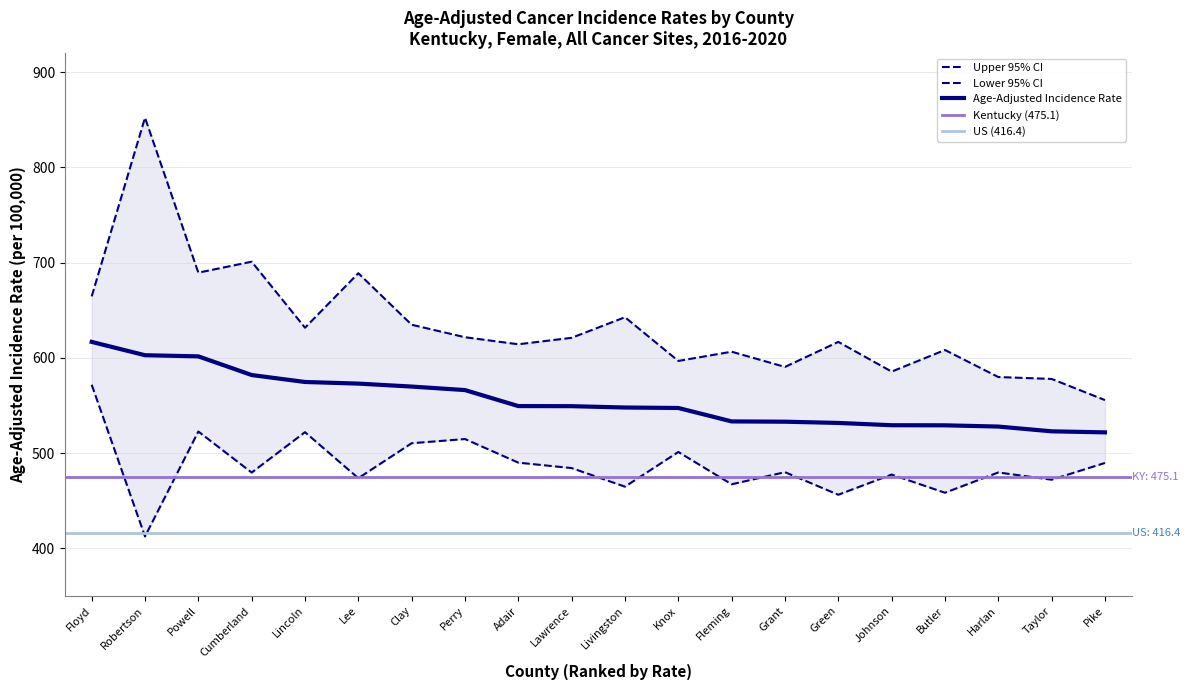

In Lower 95% CI, how many points are lower than both neighbors (excluding endpoints)?

8